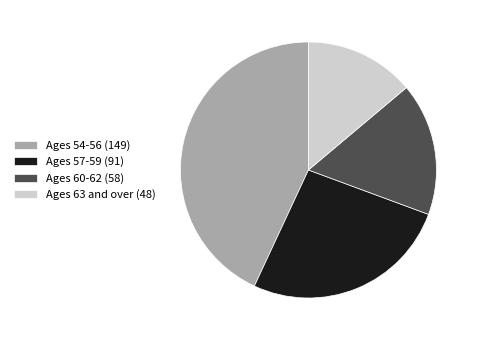

Is the sum of Ages 54-56 and Ages 60-62 greater than half?

Yes